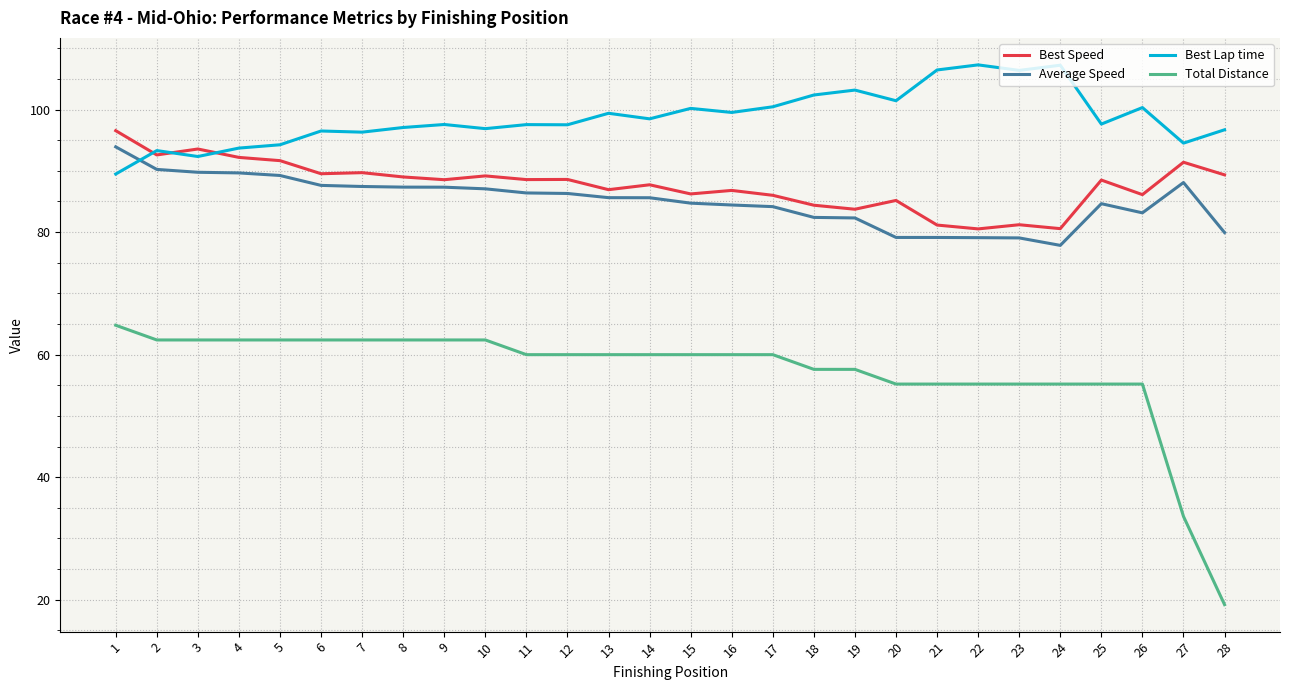

Which series has the largest range (max minus min)?

Total Distance